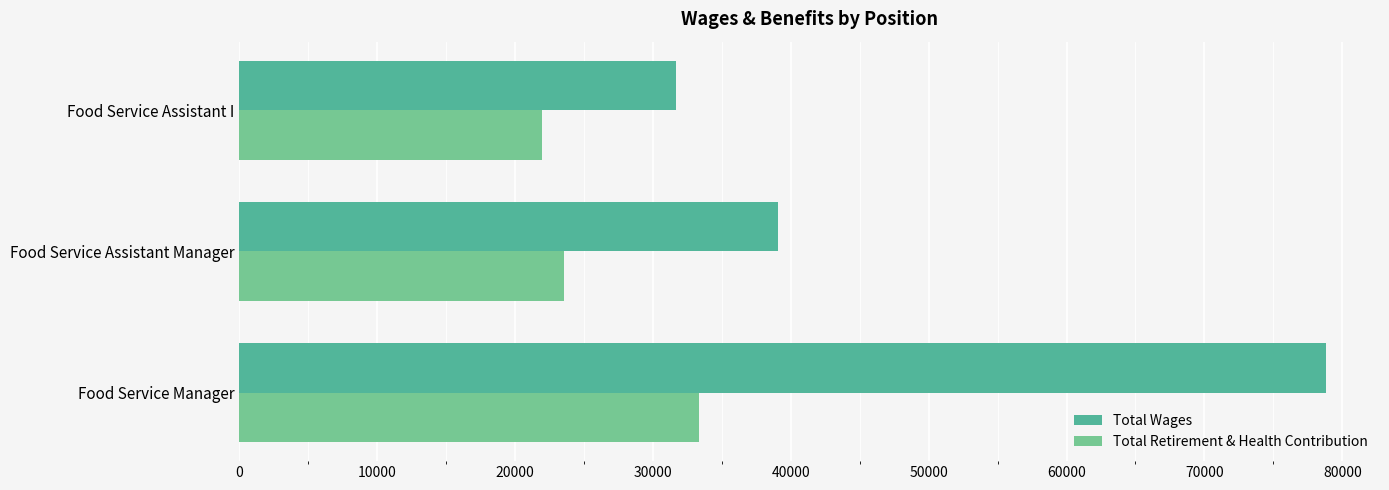

True or false: Total Retirement & Health Contribution has a value of 21800 at Food Service Manager.

False